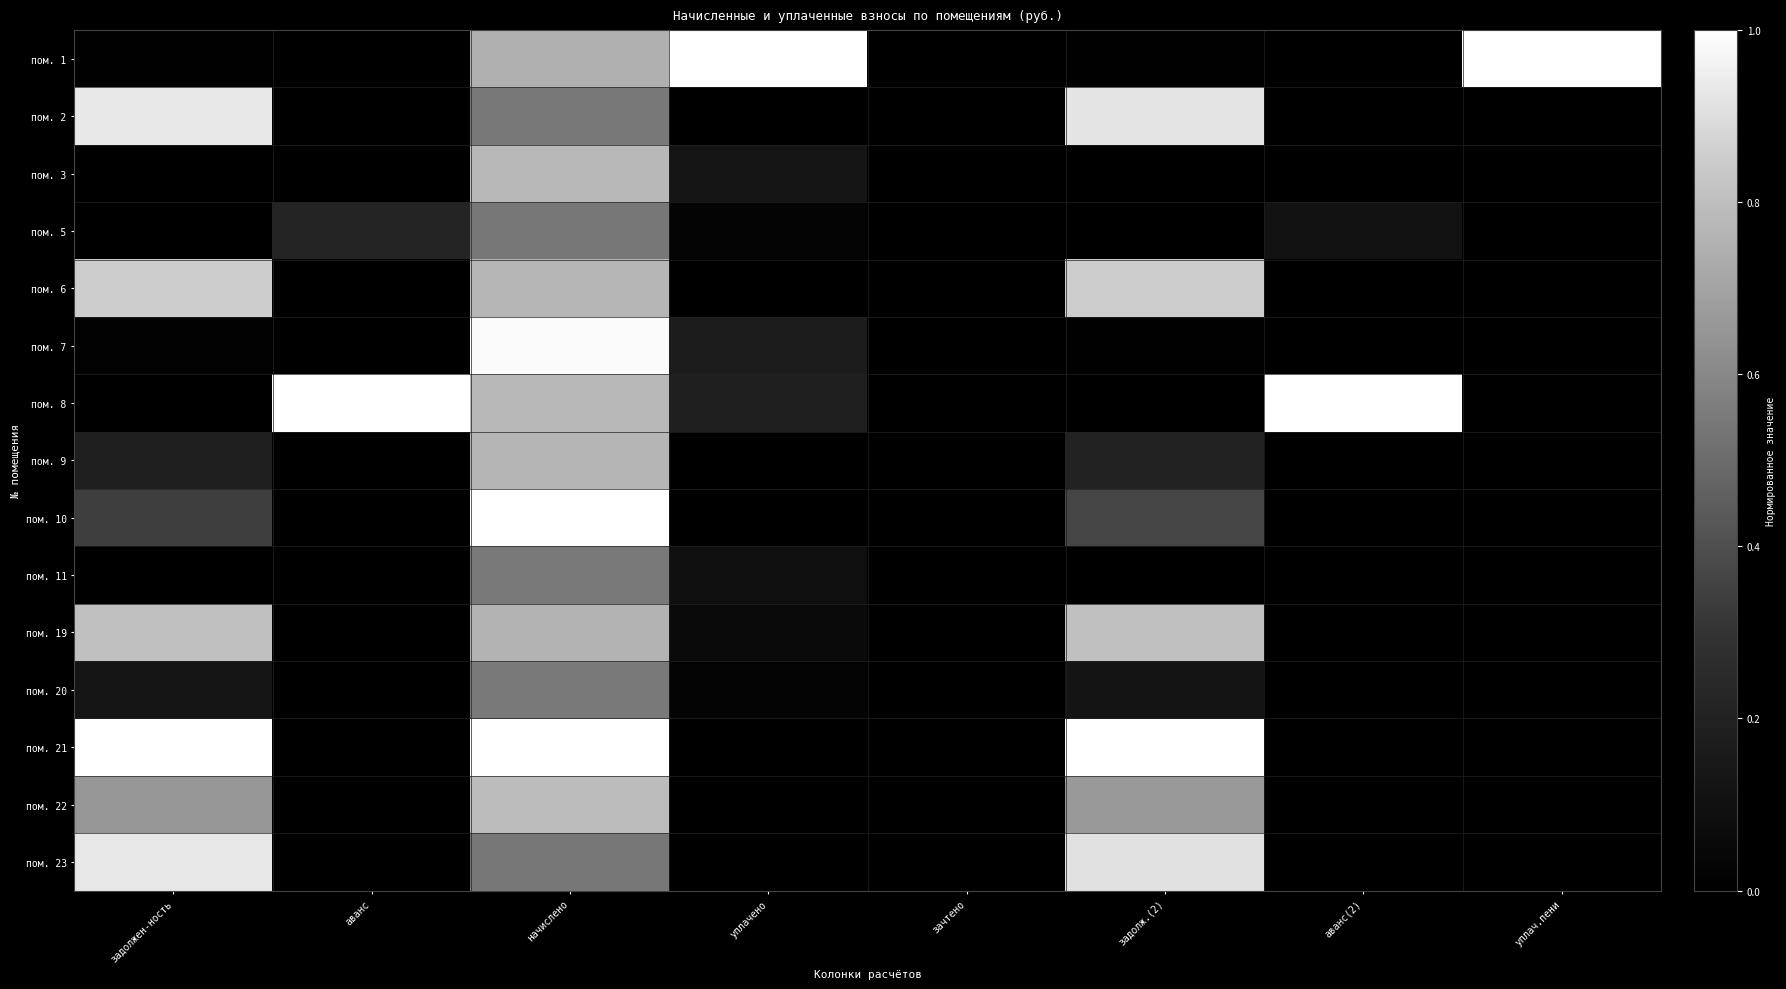

What is the spread (max minus min) of values at задолж.(2)?

1.0